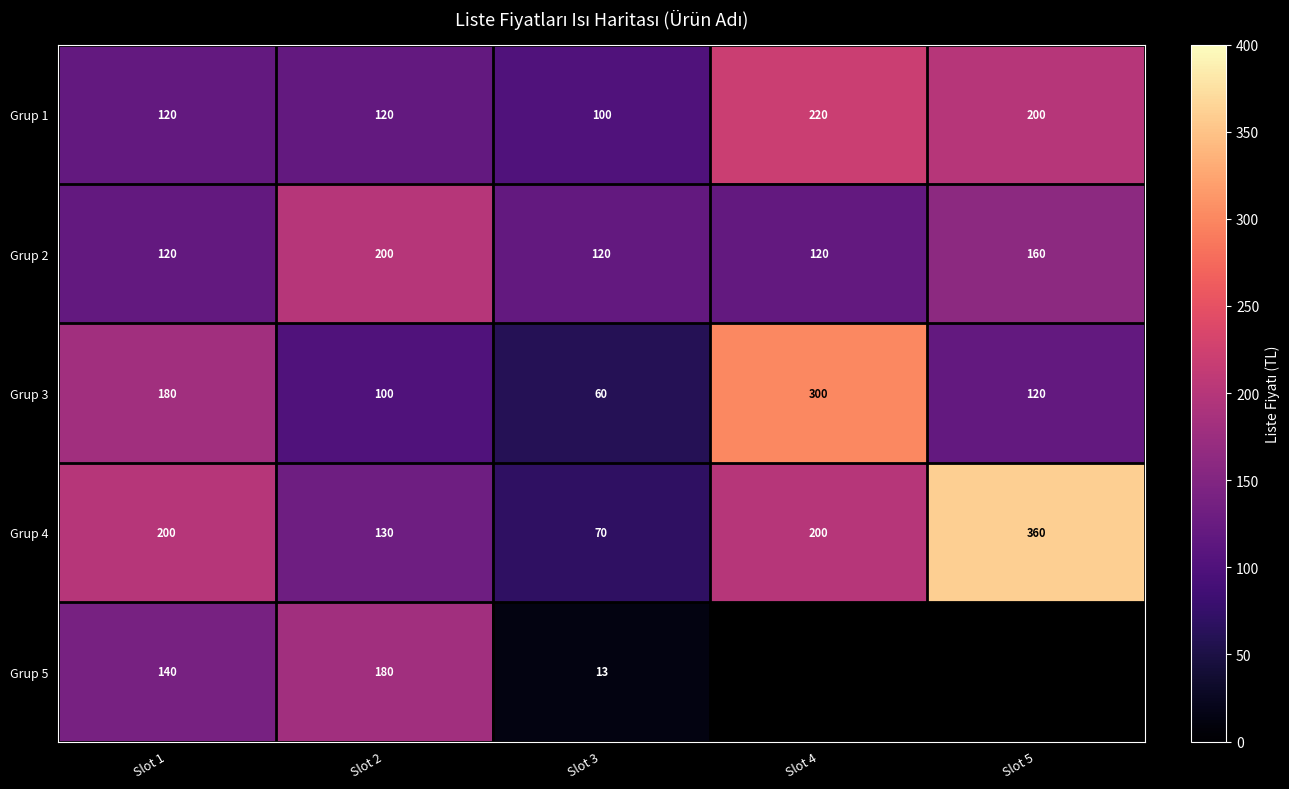

Rank the series at Slot 2 from lowest to highest value.

Grup 3, Grup 1, Grup 4, Grup 5, Grup 2